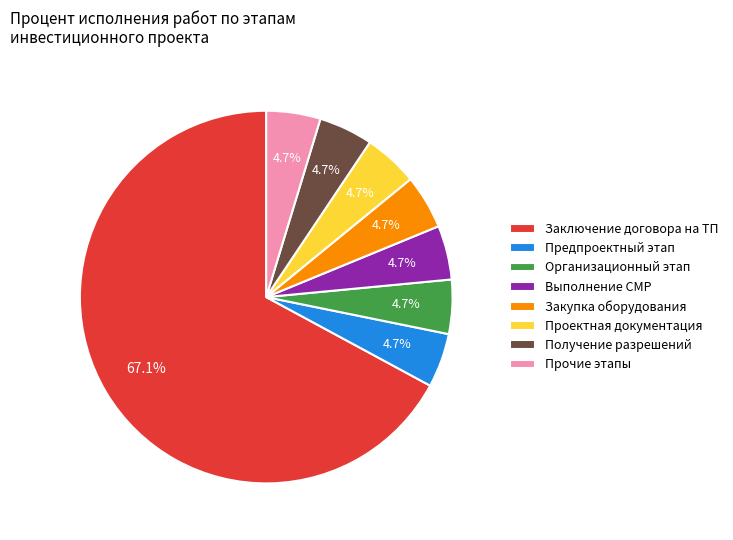

Approximately how many times larger is the value at Проектная документация compared to Получение разрешений?

1.0